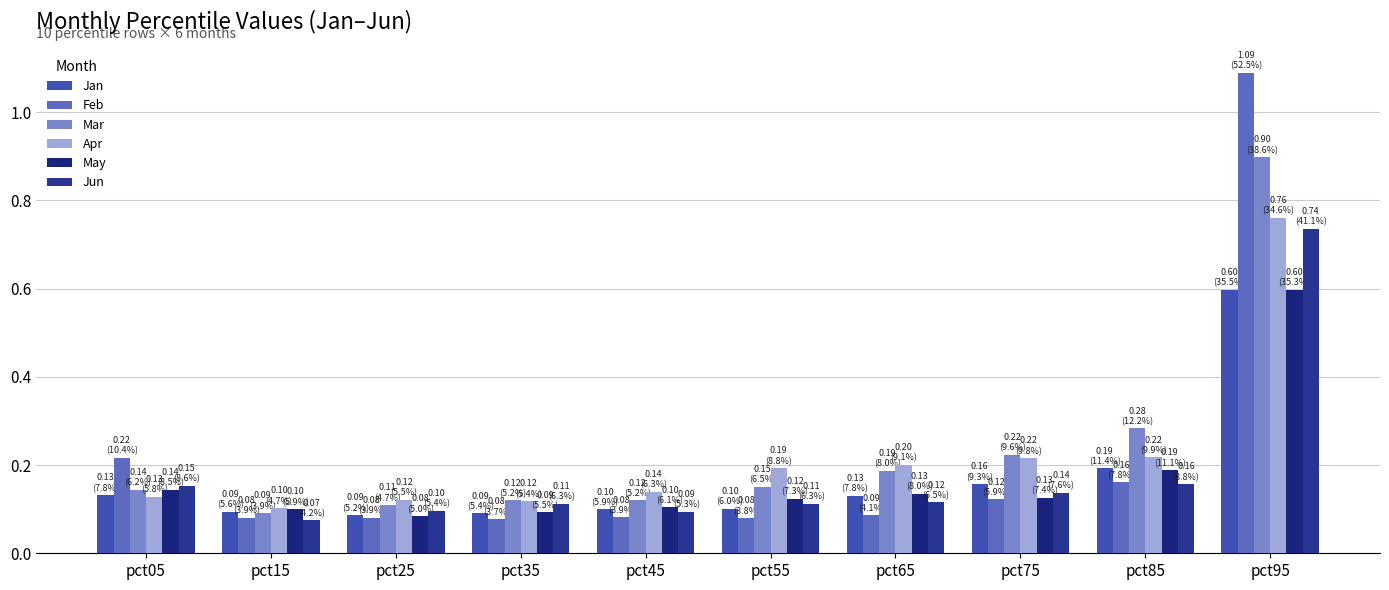

How many groups of bars are there?

10